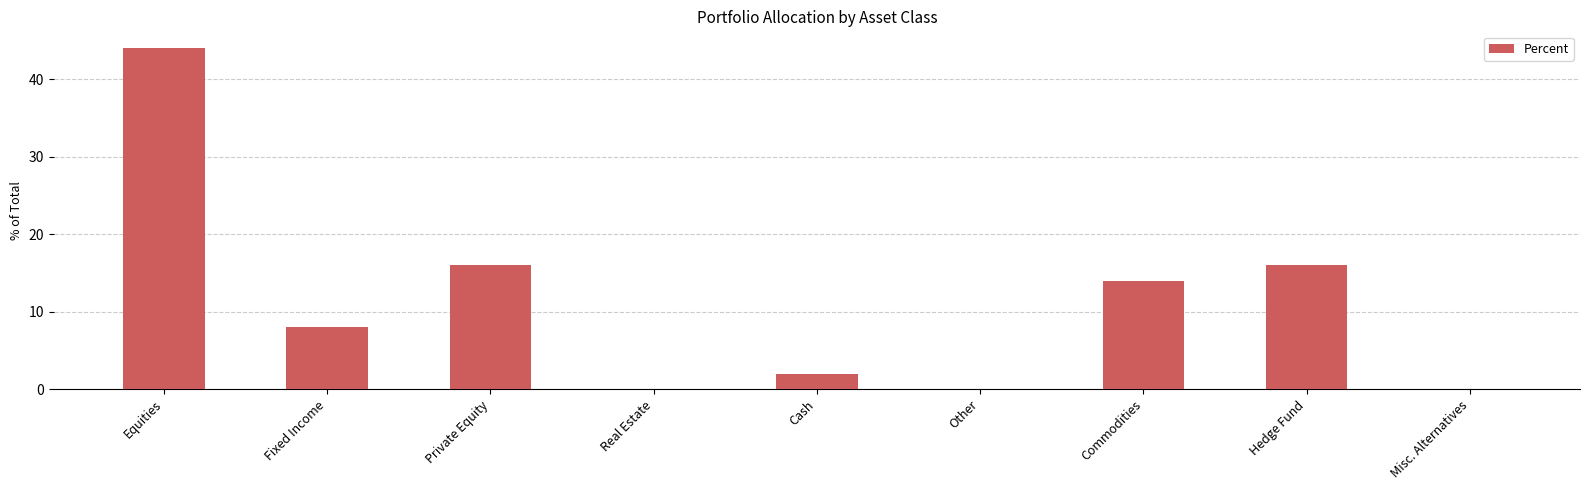

Reading right to left, extract all data points from this chart.

0	16	14	0	2	0	16	8	44